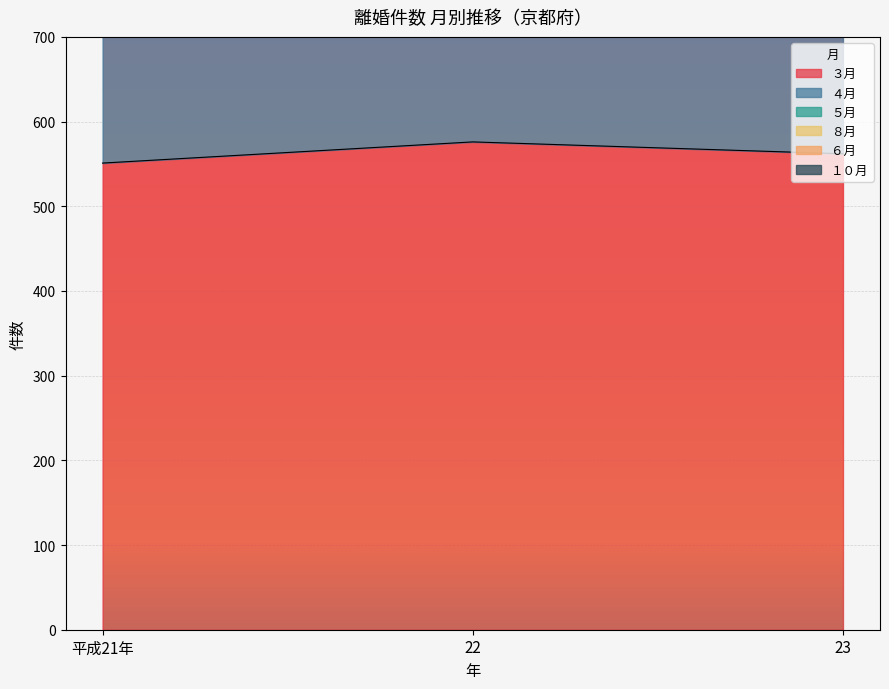

What is the difference between the maximum and minimum values in the ８月 series?

122